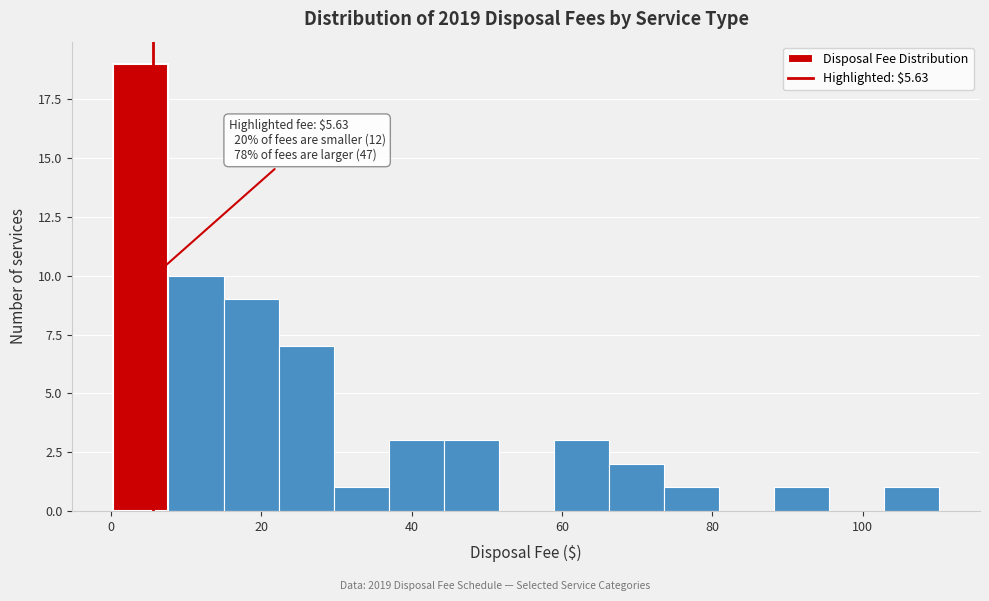

Around what value on the x-axis is the tallest bar? Give the approximate position of its centre, as read against the axis.

4